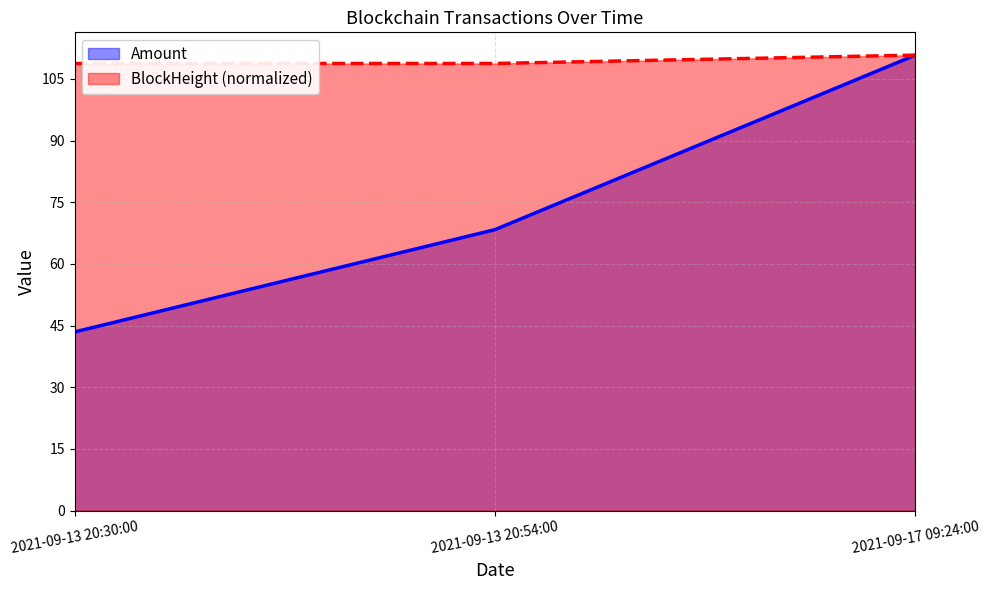

Rank the series by their maximum value, from highest to lowest.

Amount, BlockHeight (normalized)